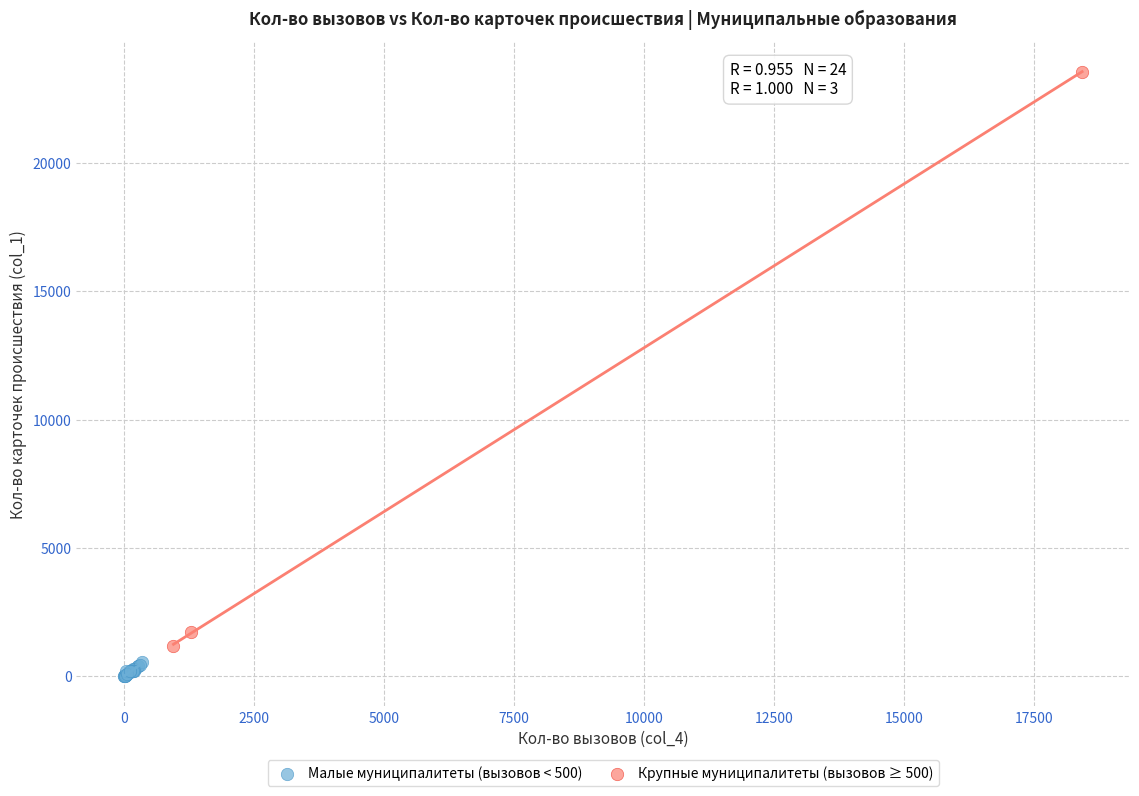

Which series reaches the minimum Y coordinate?

Малые муниципалитеты (вызовов < 500)